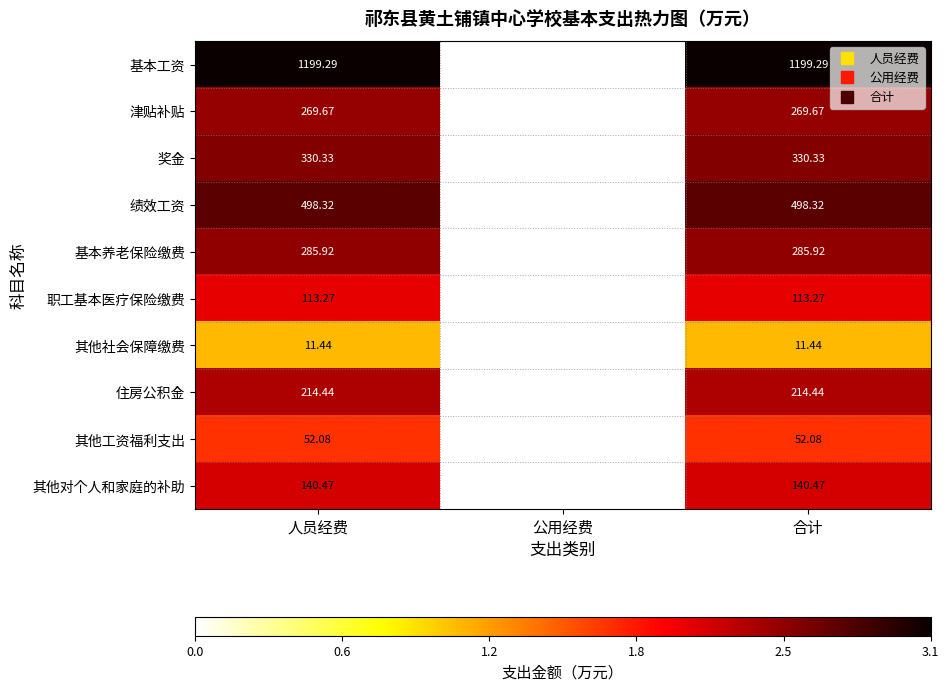

How many positive values does the 基本养老保险缴费 series have?

2